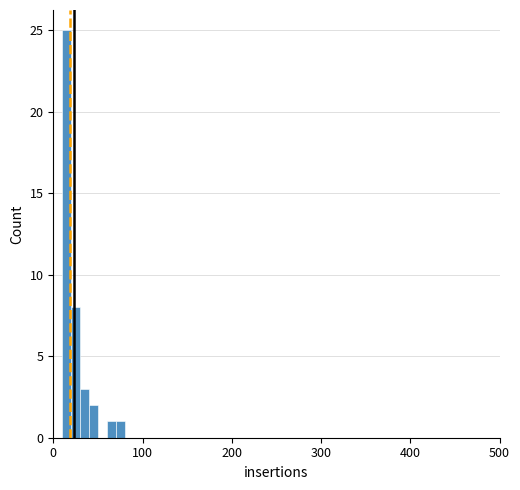

Around what value on the x-axis is the tallest bar? Give the approximate position of its centre, as read against the axis.

20